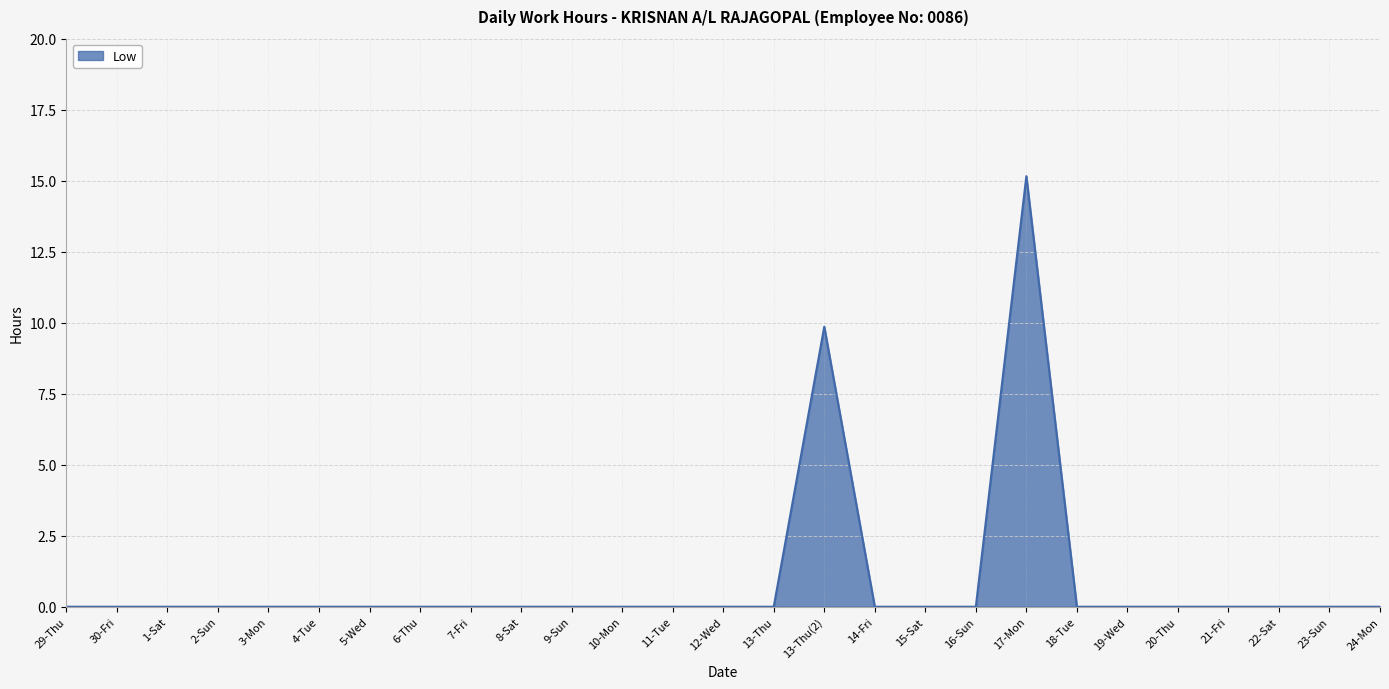

What position from the left is 21-Fri?

24